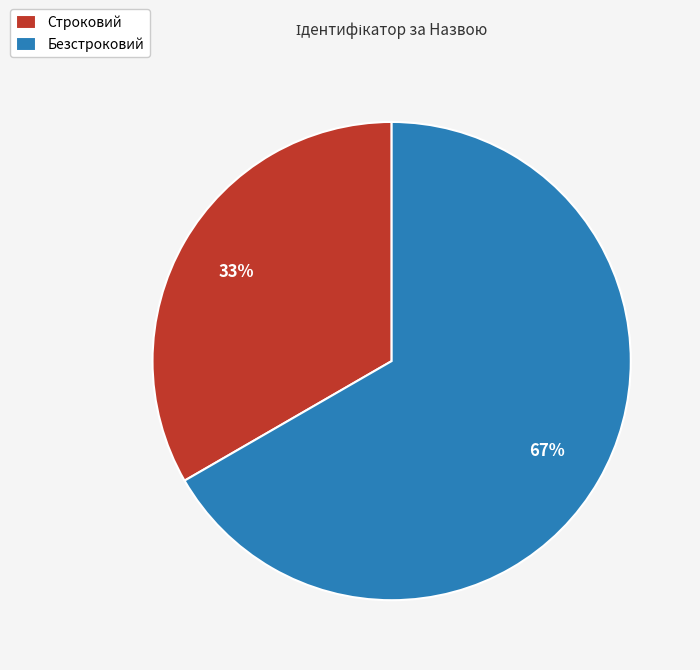

The Безстроковий slice represents 67% of the pie. True or false?

True